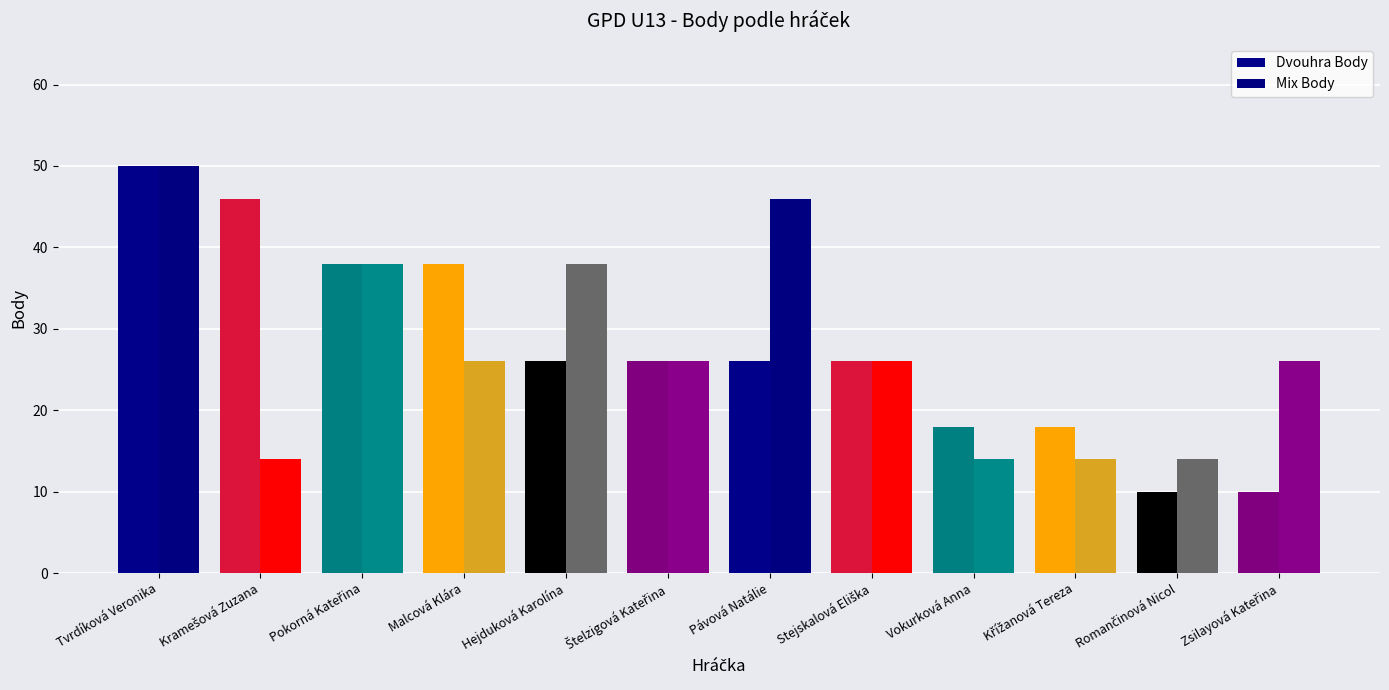

How many bars are there in total?

24